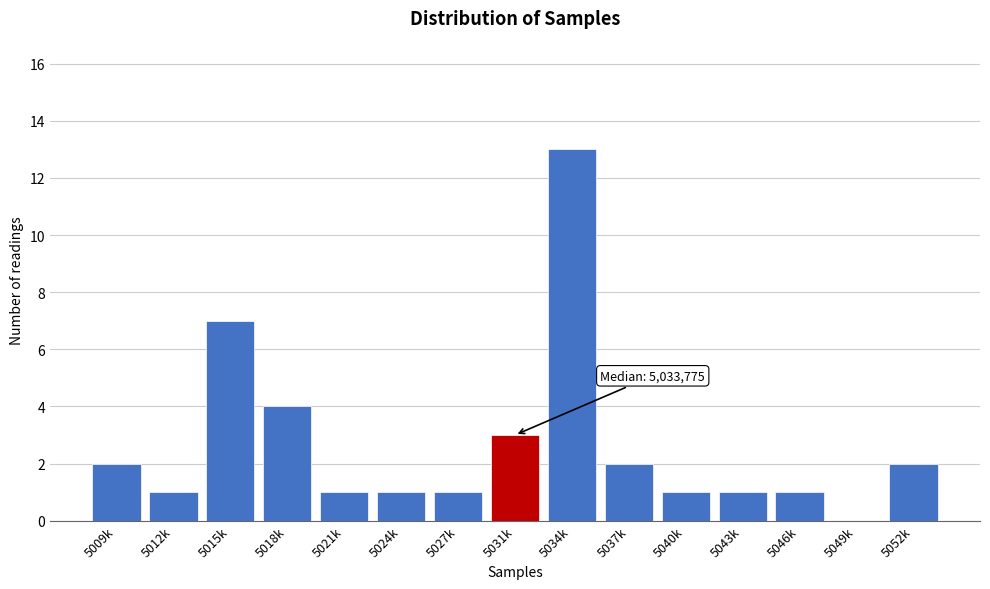

Reading left to right, list all the values displayed in this chart.

5009k=2	5012k=1	5015k=7	5018k=4	5021k=1	5024k=1	5027k=1	5031k=3	5034k=13	5037k=2	5040k=1	5043k=1	5046k=1	5049k=0	5052k=2